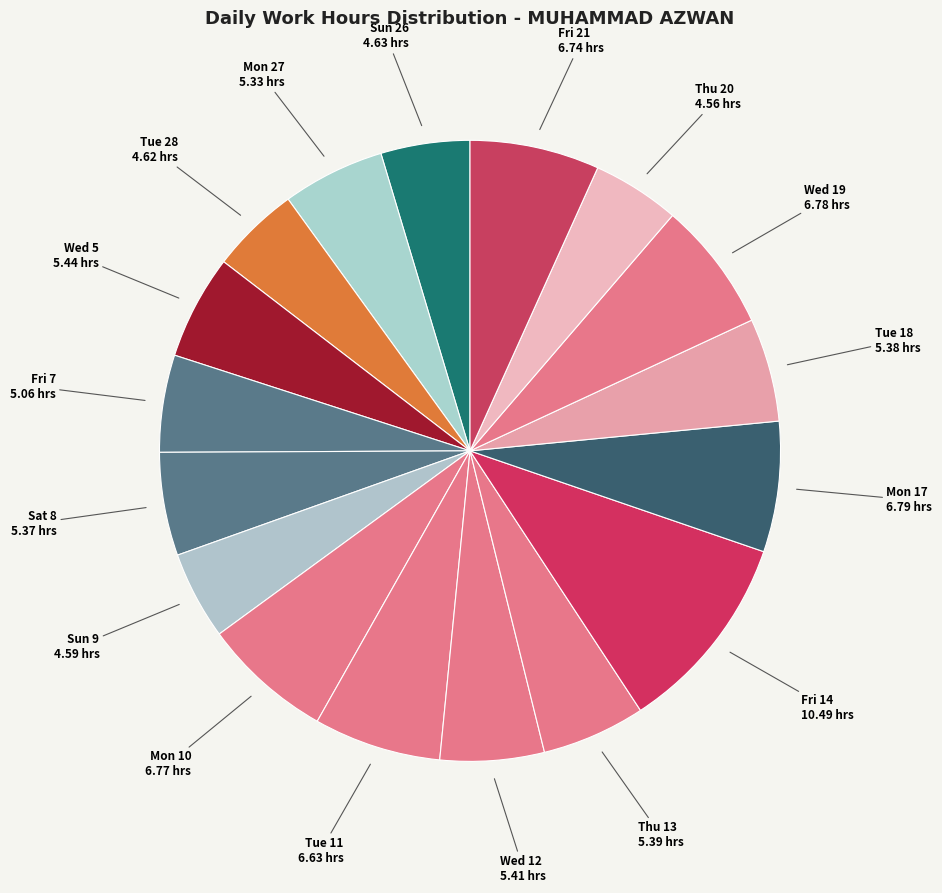

Is Thu 13 the majority of the pie?

No